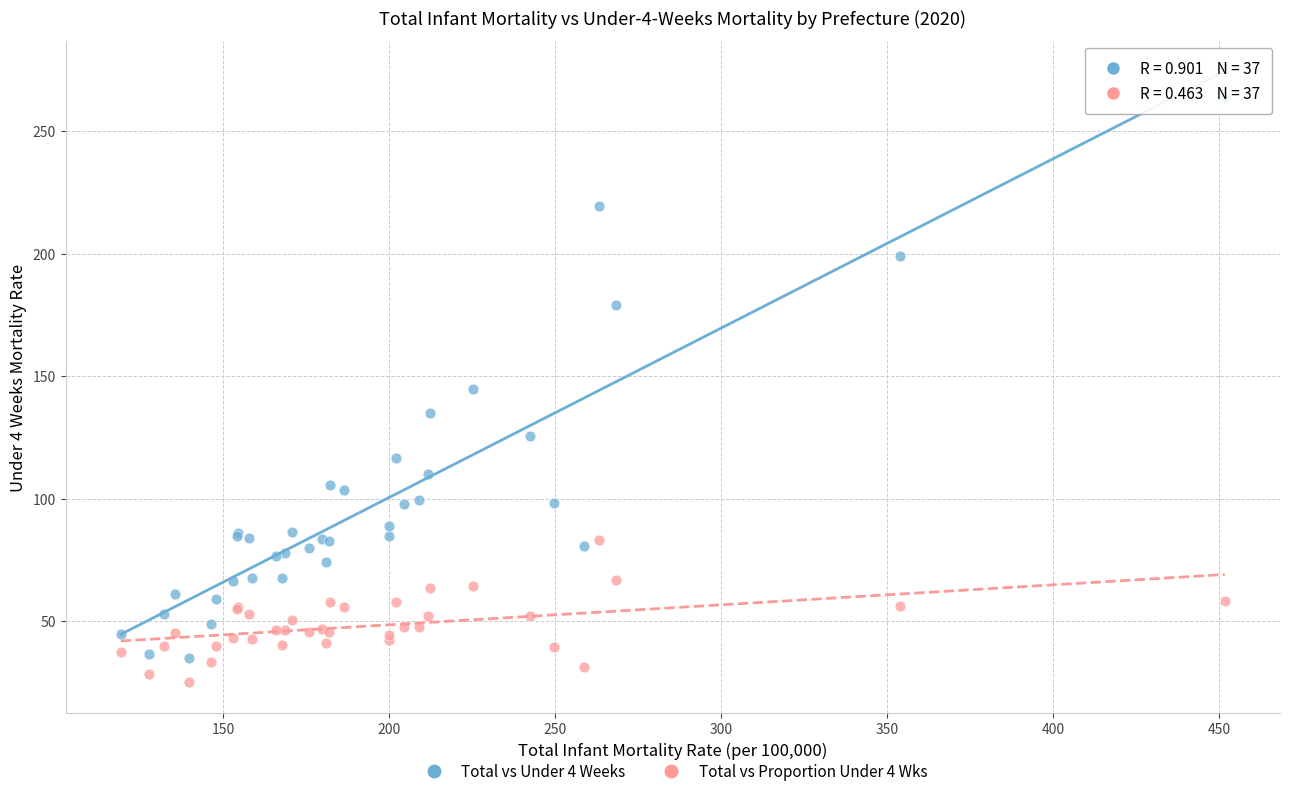

What are all the series names shown in the legend?

Total vs Under 4 Weeks, Total vs Proportion Under 4 Wks